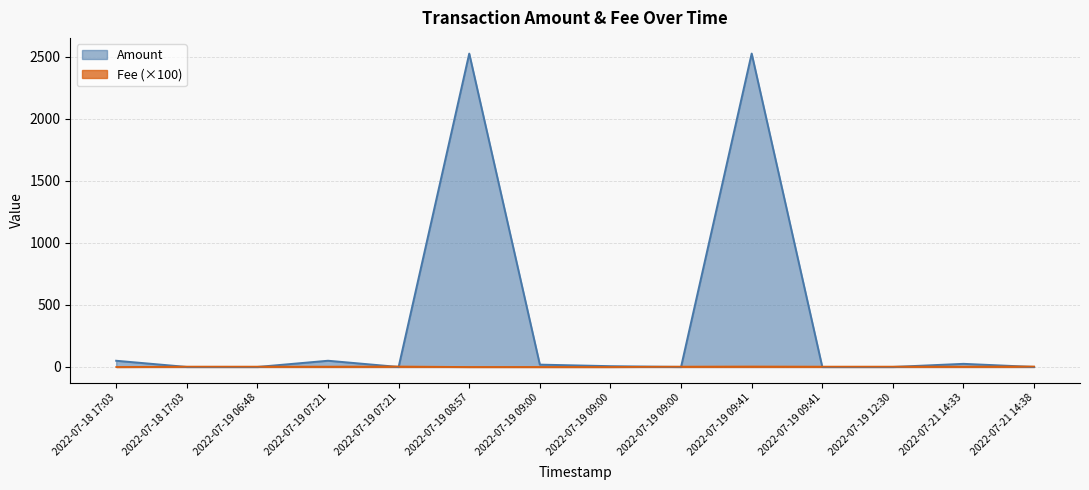

What is the difference between the second highest and second lowest values in the Fee series?

4.0